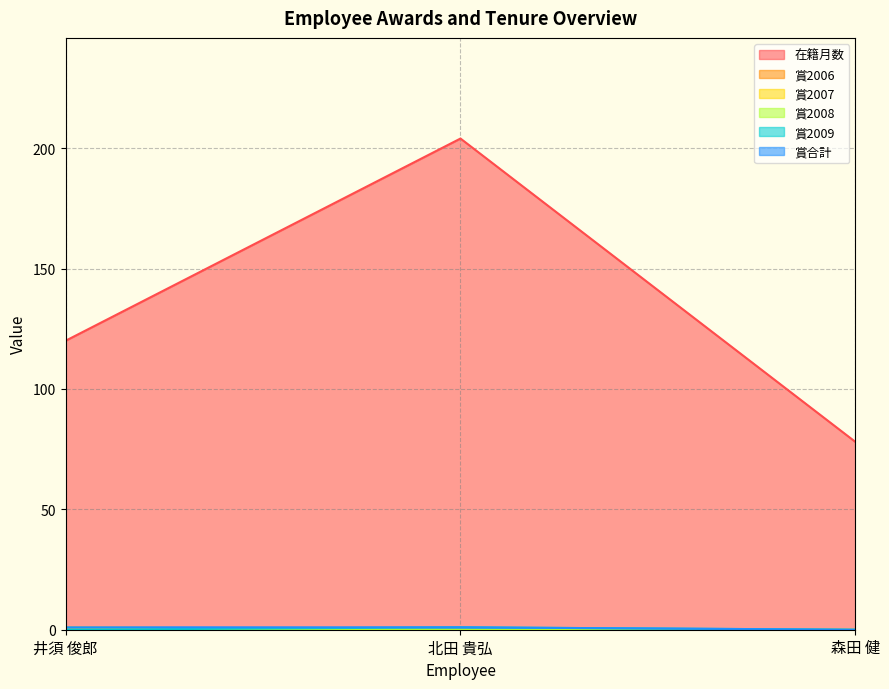

True or false: 賞合計 has a value of -1 at 森田 健.

False